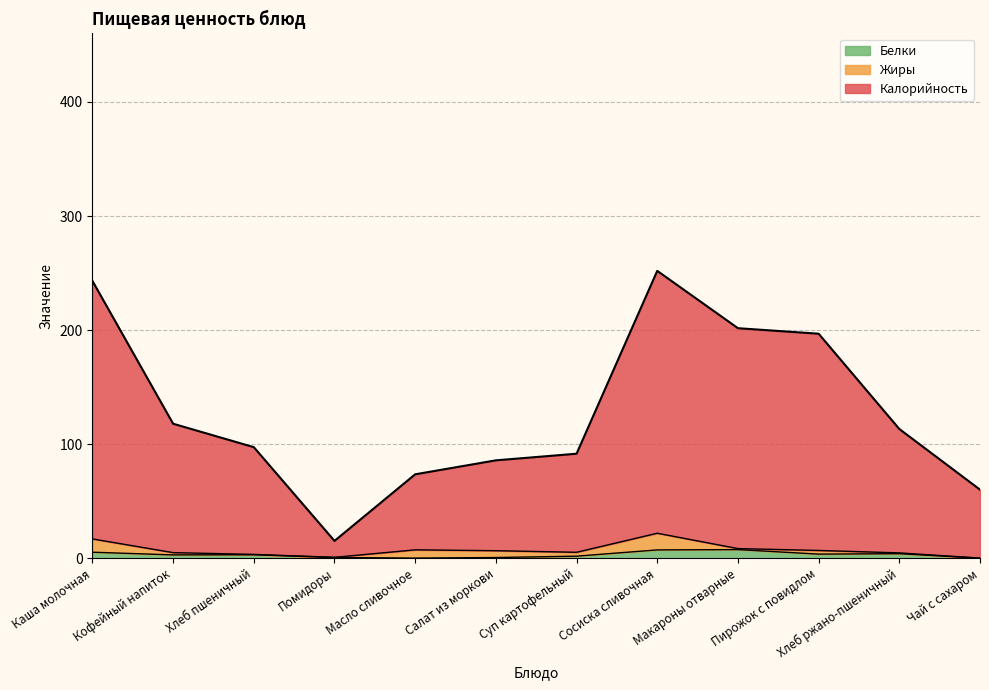

How many values in the Белки series exceed 3?

6